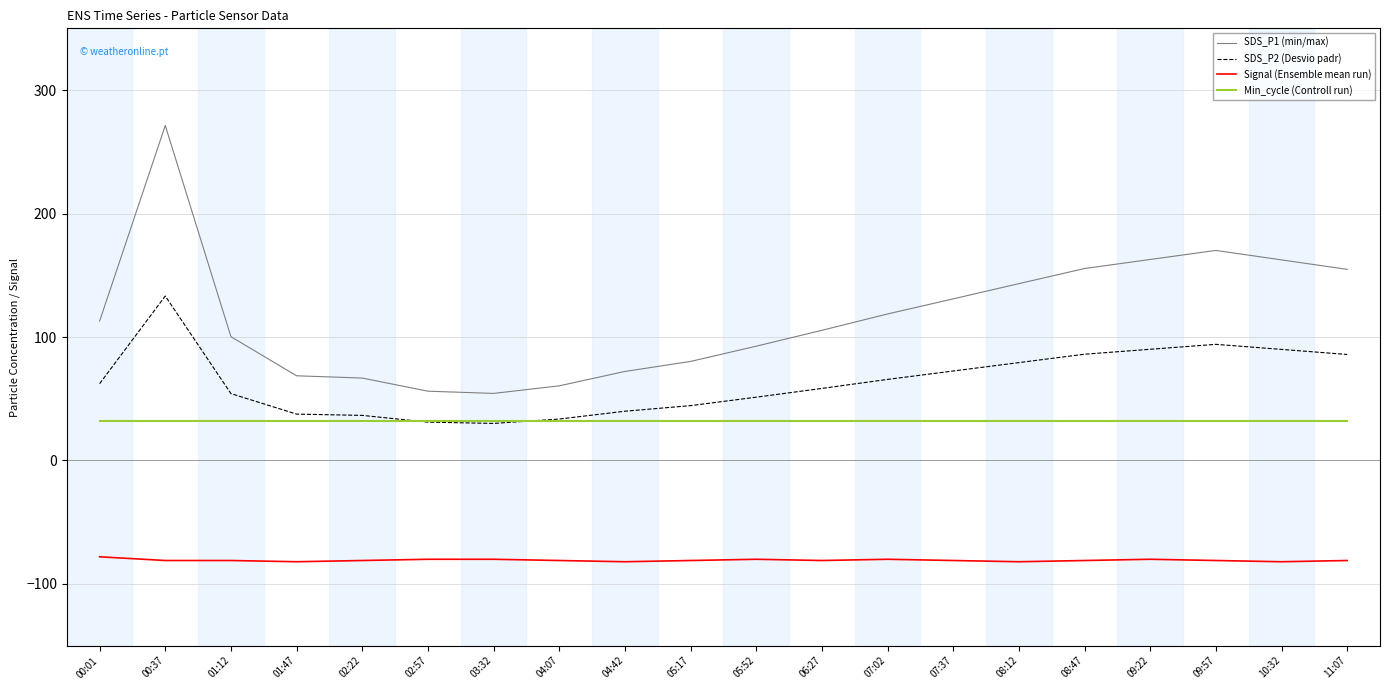

How many series are shown in this chart?

4